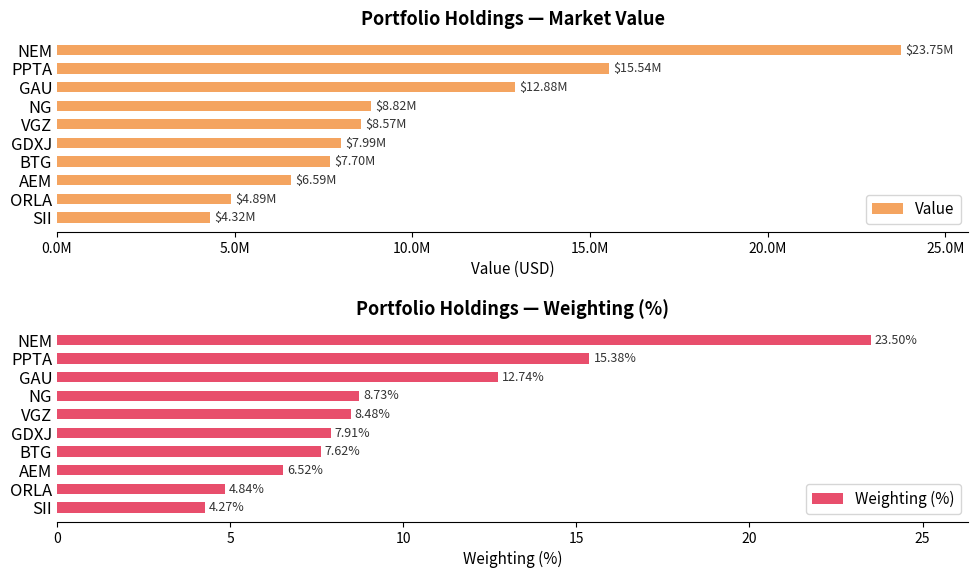

What is the difference between the Weighting (%) values at VGZ and AEM?

2.0